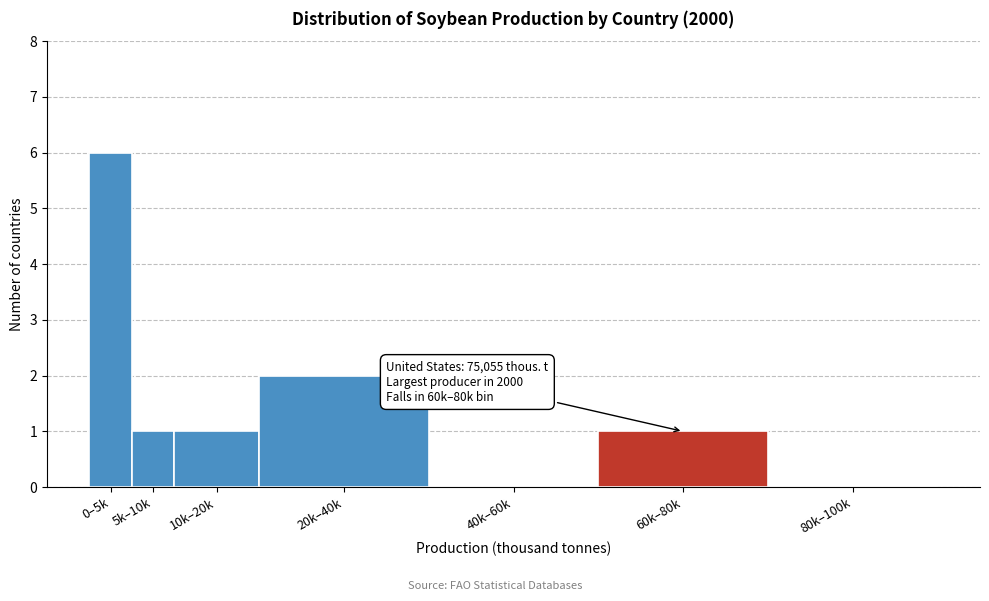

Reading right to left, extract all data points from this chart.

80k–100k=0	60k–80k=1	40k–60k=0	20k–40k=2	10k–20k=1	5k–10k=1	0–5k=6